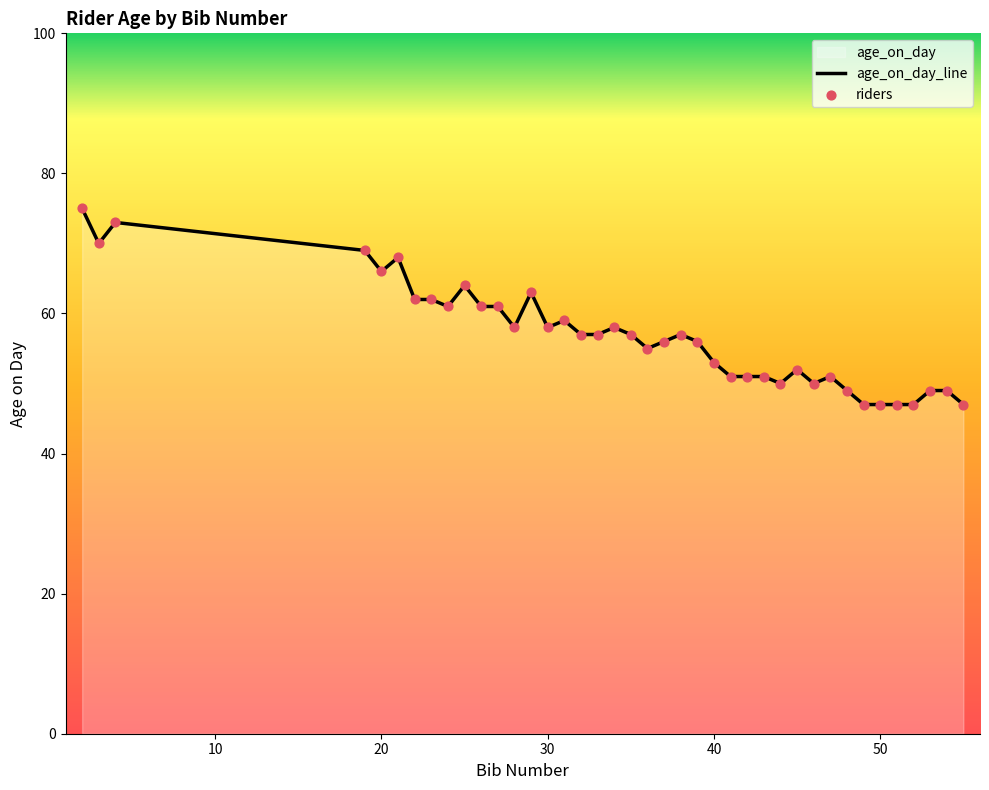

What is the change in value from 26 to 32?

-4